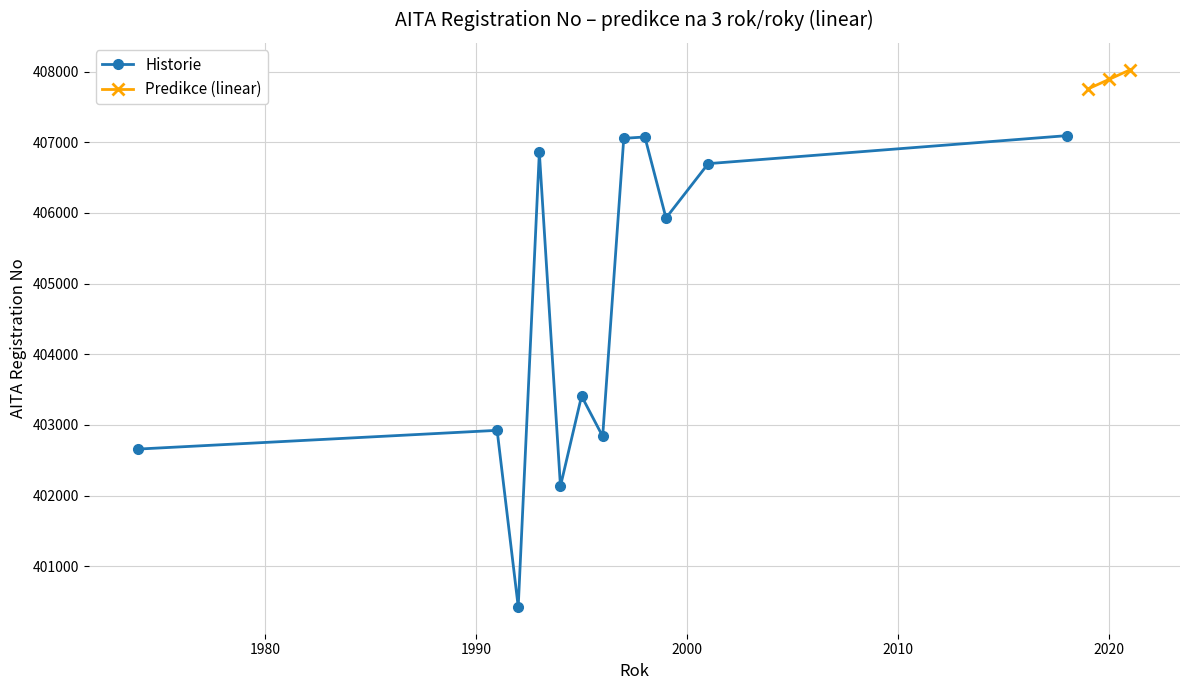

What is the value of the Historie point at the 4th from the left?

406857.0